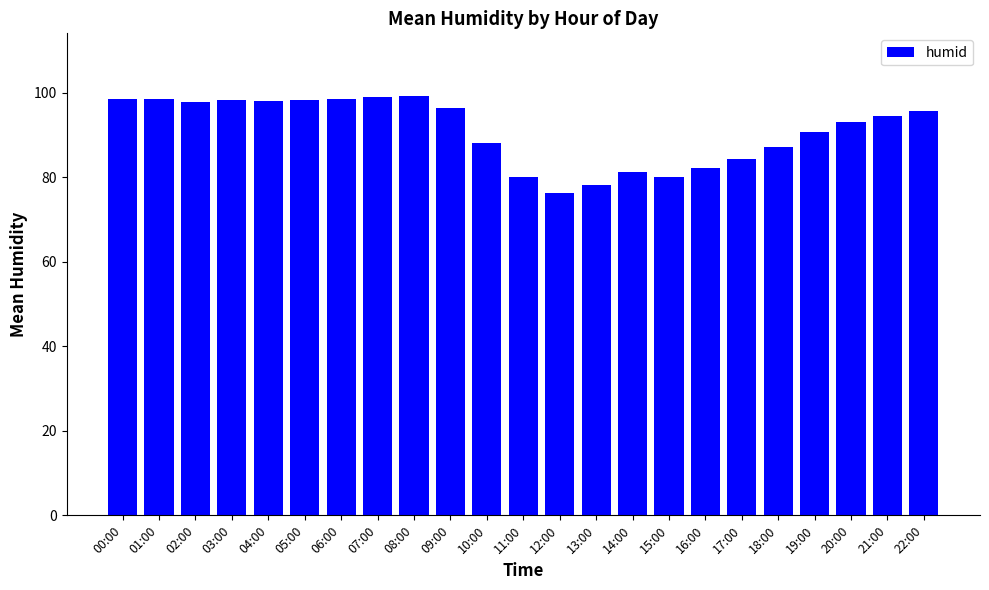

What is the value of the 22nd bar from the left?

94.6